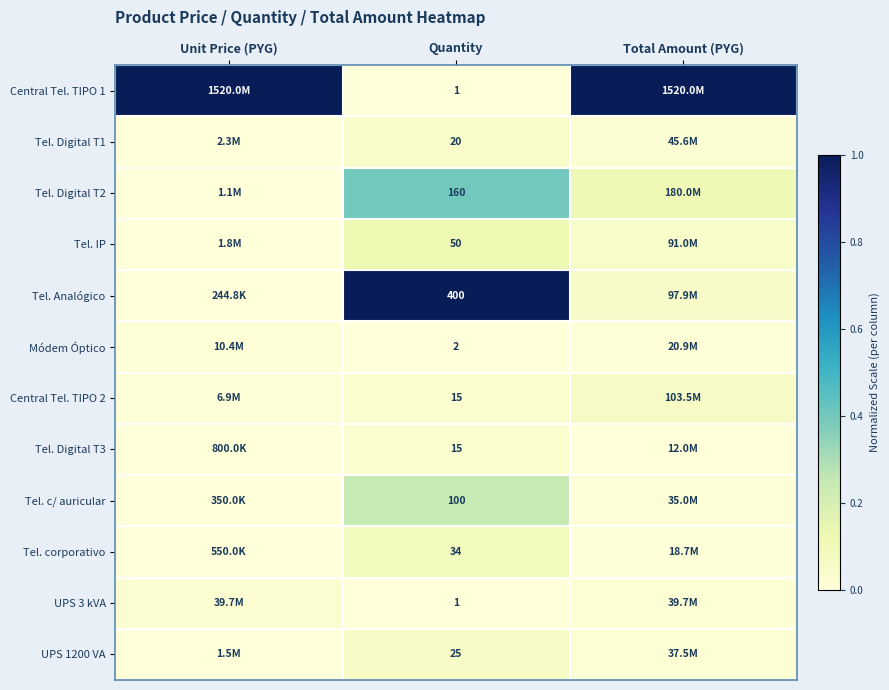

Count the number of categories in the chart.

3